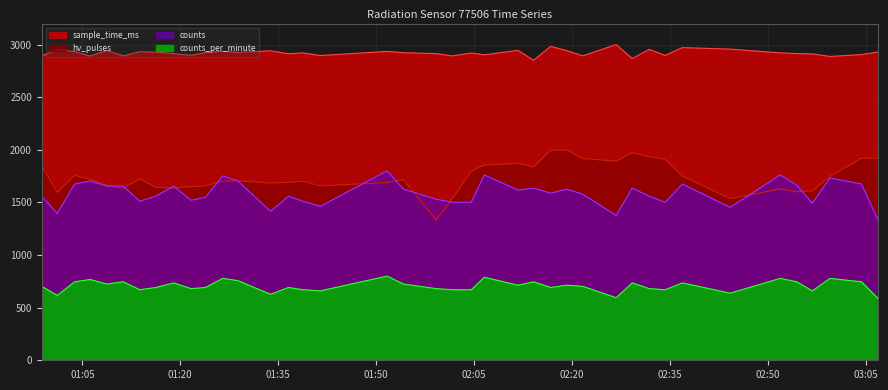

Rank the categories by counts value from highest to lowest.

2024-03-23T01:51:41, 2024-03-23T02:06:35, 2024-03-23T02:51:56, 2024-03-23T01:26:30, 2024-03-23T02:59:32, 2024-03-23T01:06:12, 2024-03-23T01:28:50, 2024-03-23T01:03:48, 2024-03-23T02:36:56, 2024-03-23T03:04:22, 2024-03-23T02:54:26, 2024-03-23T01:08:44, 2024-03-23T01:11:14, 2024-03-23T01:18:59, 2024-03-23T02:14:08, 2024-03-23T02:29:14, 2024-03-23T01:54:12, 2024-03-23T02:19:11, 2024-03-23T02:11:44, 2024-03-23T02:16:45, 2024-03-23T02:21:40, 2024-03-23T00:58:46, 2024-03-23T01:16:14, 2024-03-23T01:36:34, 2024-03-23T02:31:51, 2024-03-23T01:23:52, 2024-03-23T01:59:12, 2024-03-23T01:21:38, 2024-03-23T01:13:48, 2024-03-23T01:38:48, 2024-03-23T02:01:42, 2024-03-23T02:04:35, 2024-03-23T02:34:18, 2024-03-23T02:56:51, 2024-03-23T01:41:27, 2024-03-23T02:44:15, 2024-03-23T01:33:50, 2024-03-23T01:01:09, 2024-03-23T02:26:47, 2024-03-23T03:06:57